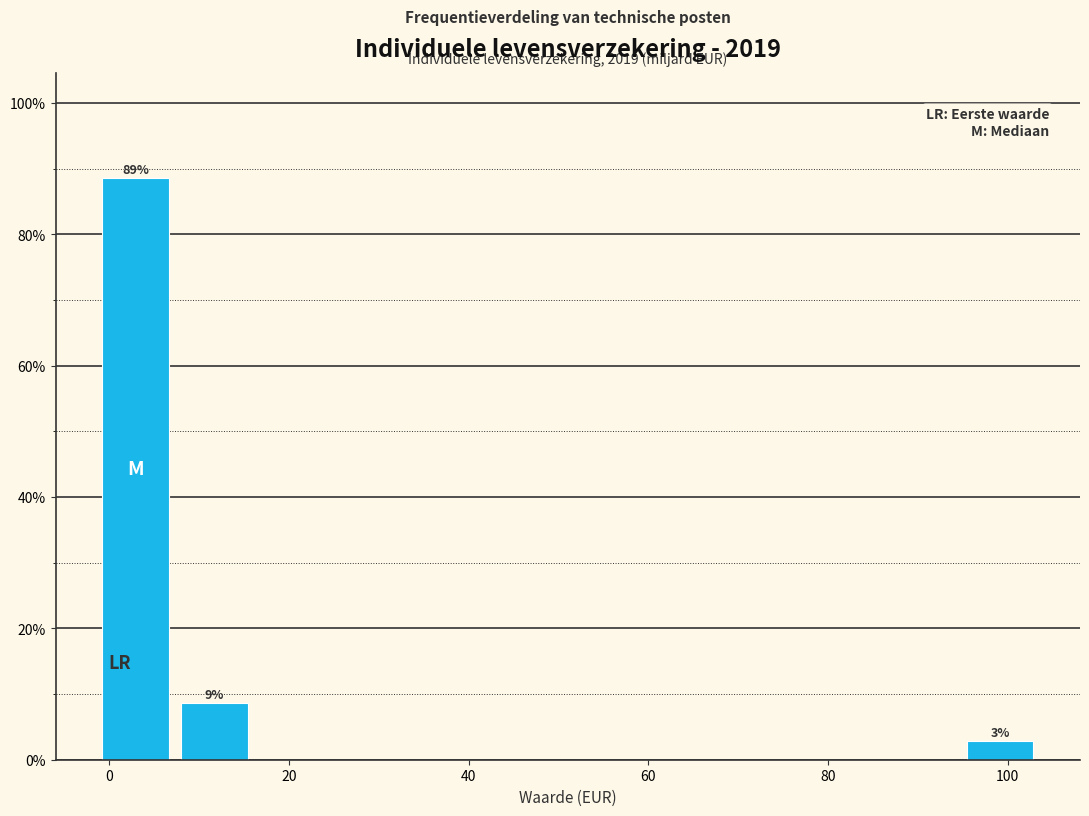

Which range on the x-axis has the tallest bar?

-2 to 8